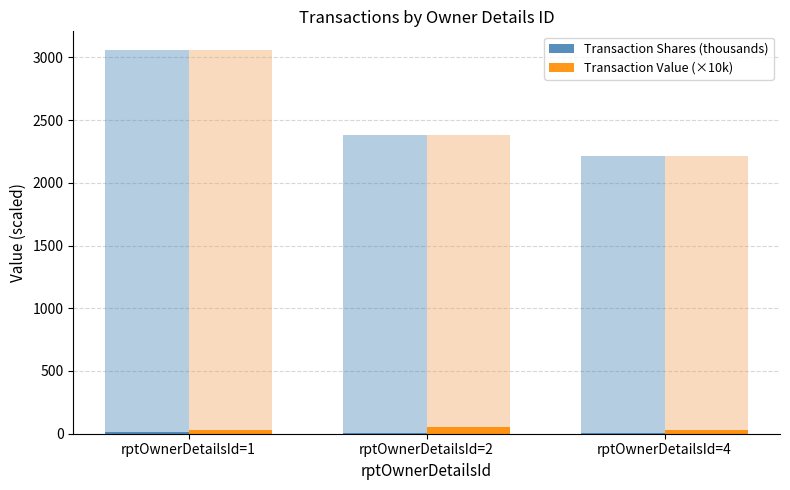

How many values in the Transaction Value (×10k) series exceed 28?

2